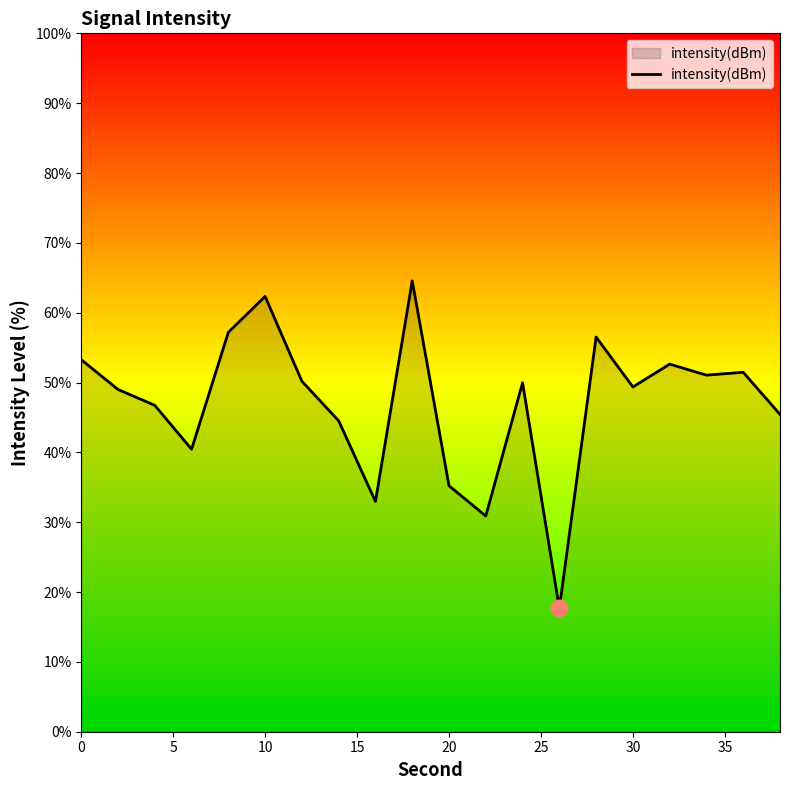

What is the maximum value shown in the chart?

64.6